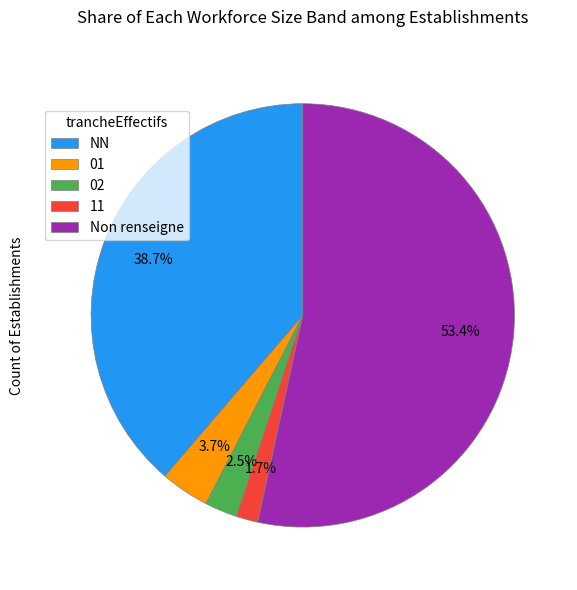

How many slices are in this pie chart?

5